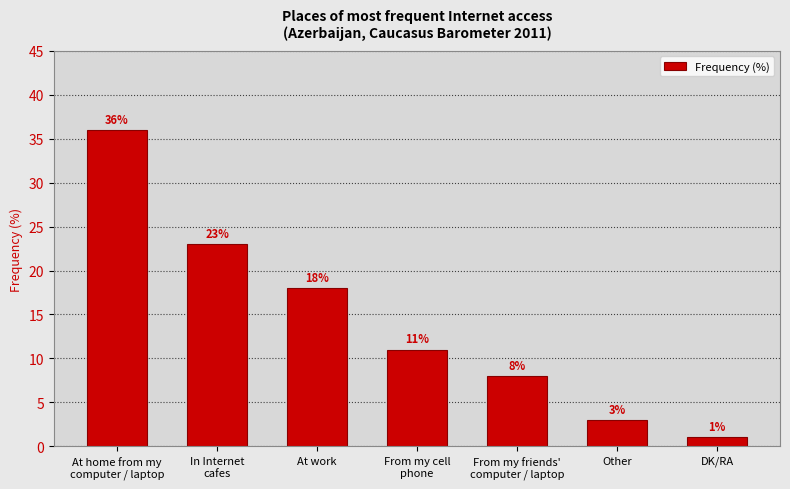

What is the label of the 7th bar from the right?

At home from my
computer / laptop